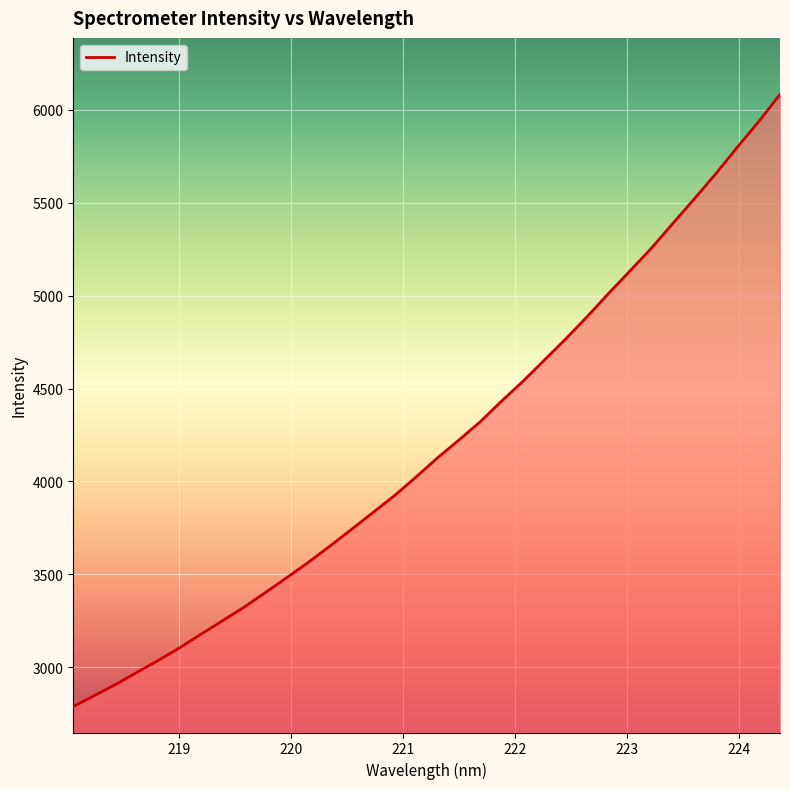

What is the smallest value displayed?

2787.5